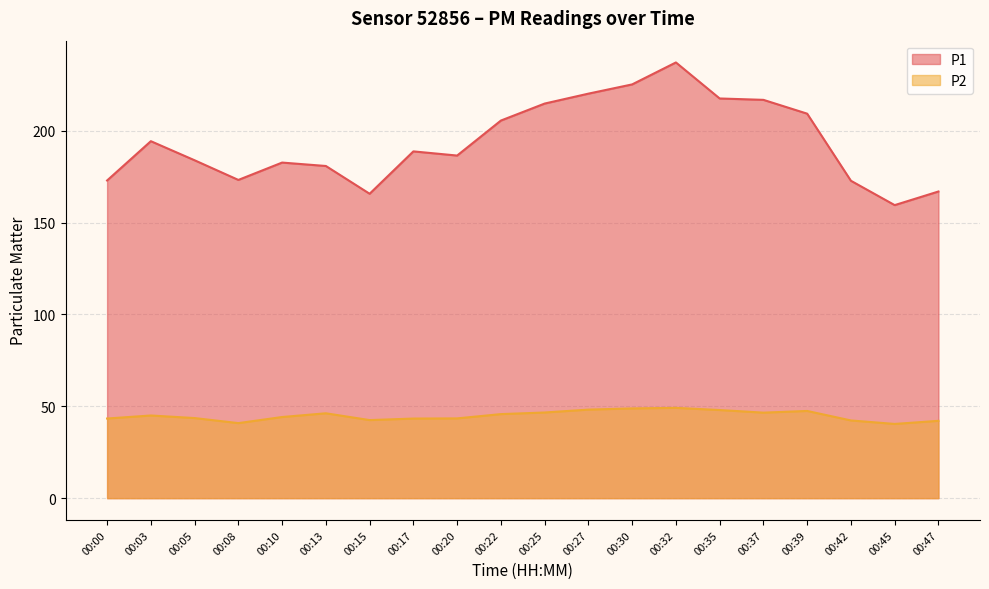

True or false: P2 has more than 1 points higher than both neighbors.

True